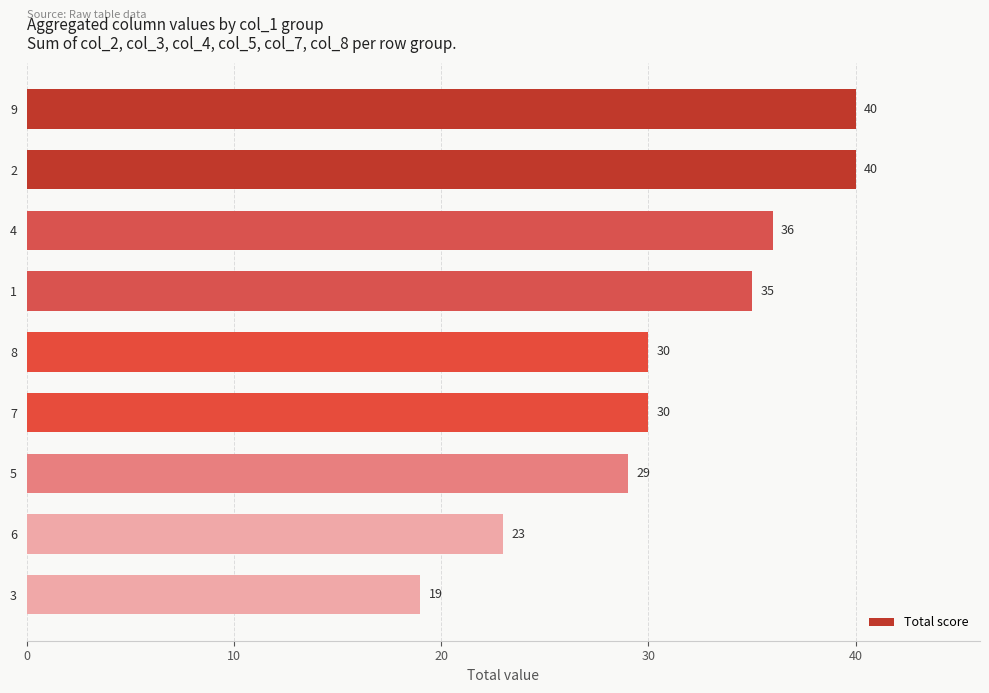

Reading top to bottom, what are all the values shown in this chart?

40	40	36	35	30	30	29	23	19